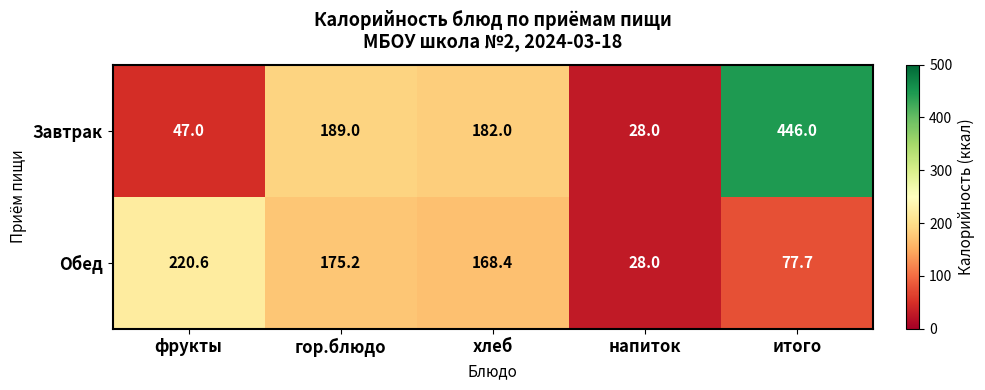

What is the sum of all Завтрак values?

892.0